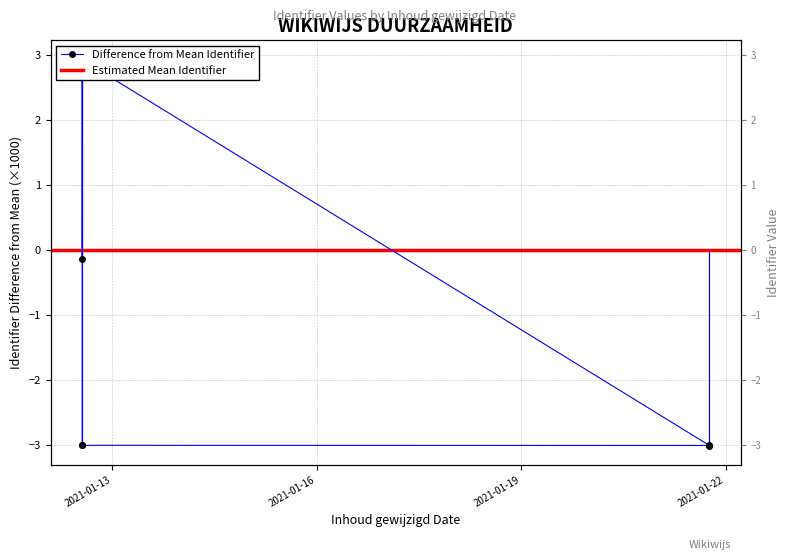

Does the chart display data point markers on the line(s)?

Yes